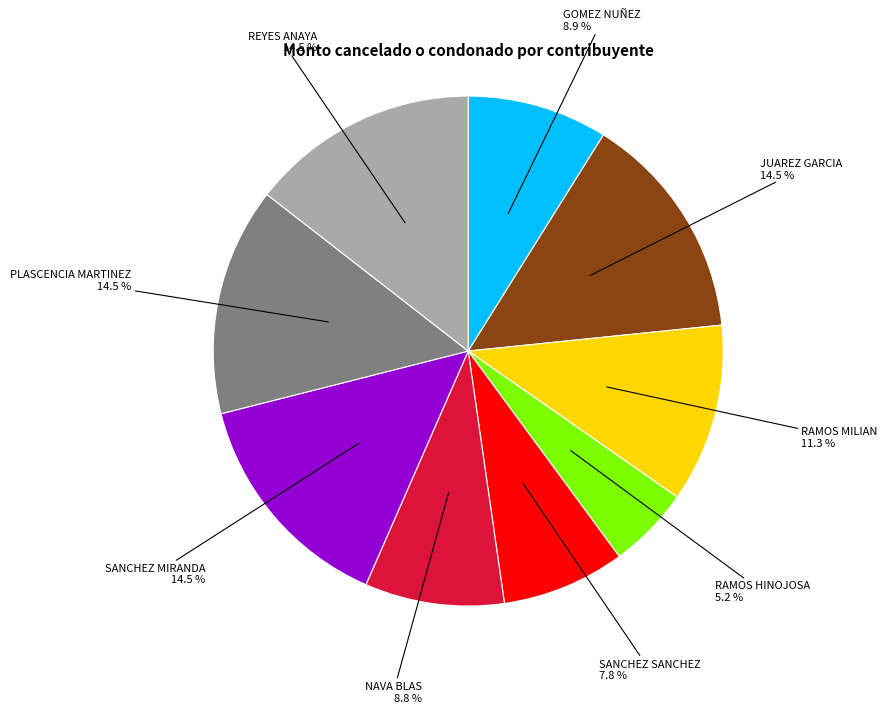

What is the ratio of the value at PLASCENCIA MARTINEZ to the value at RAMOS MILIAN?

1.3